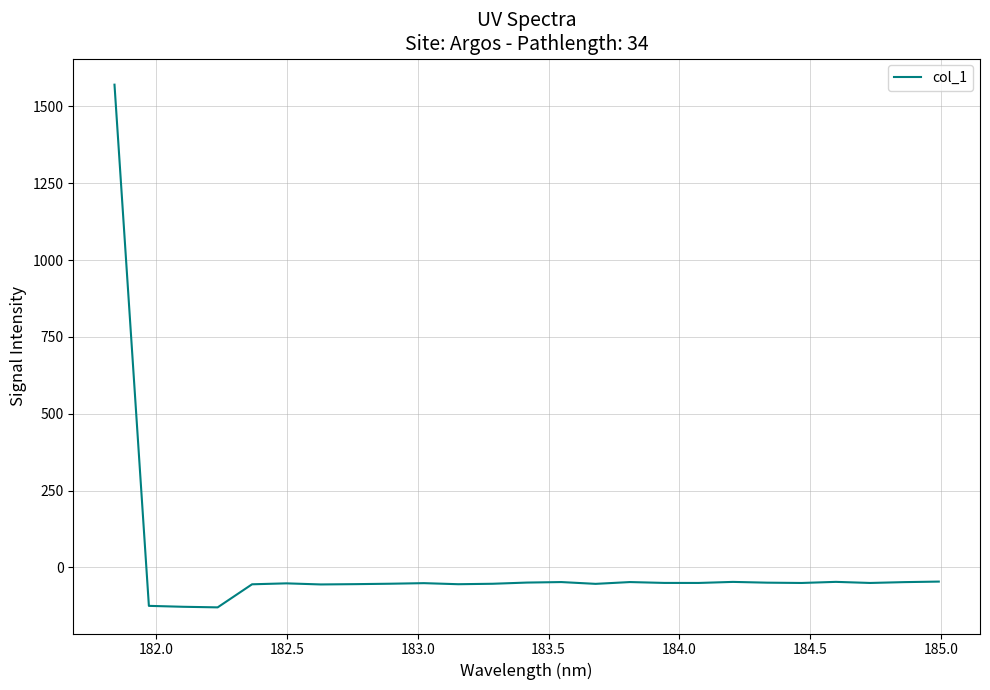

How many positive values are there?

1